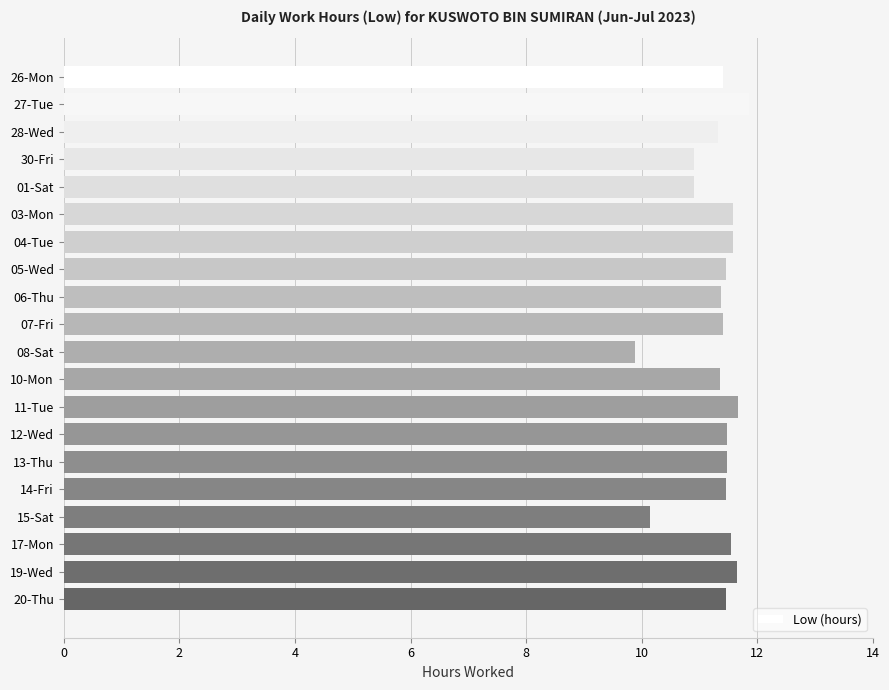

What is the sum of all values?

225.9